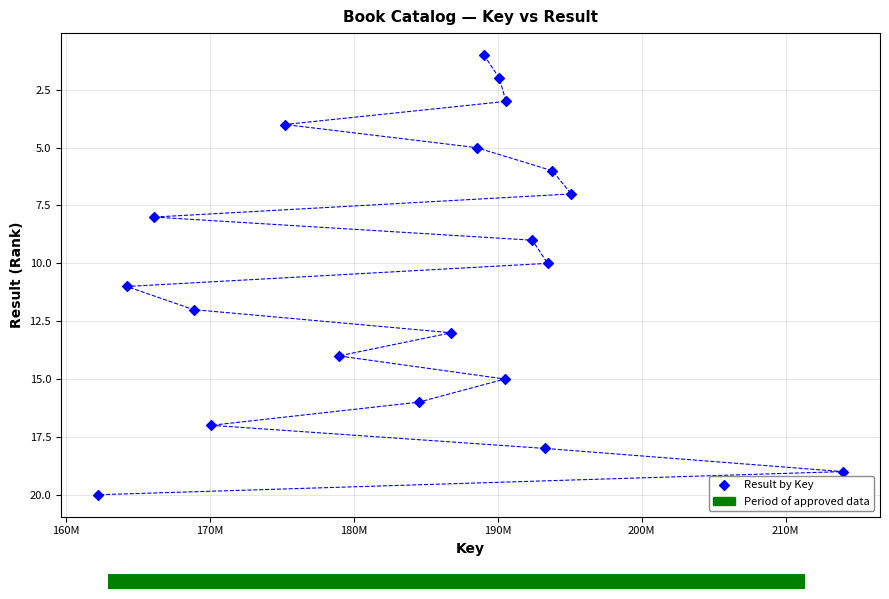

What is the range of X values (max minus min)?

51699763